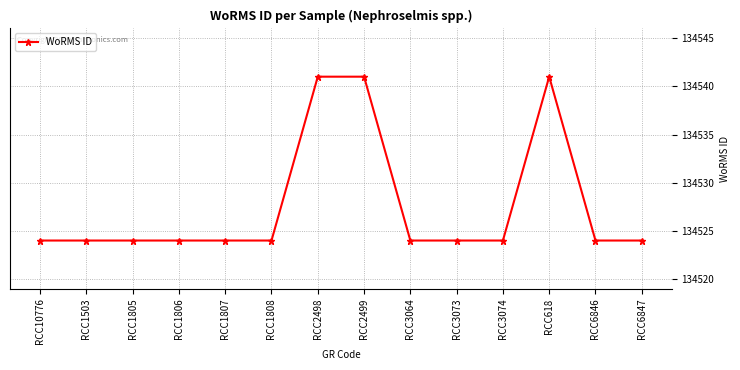

What position from the right is RCC6846?

2